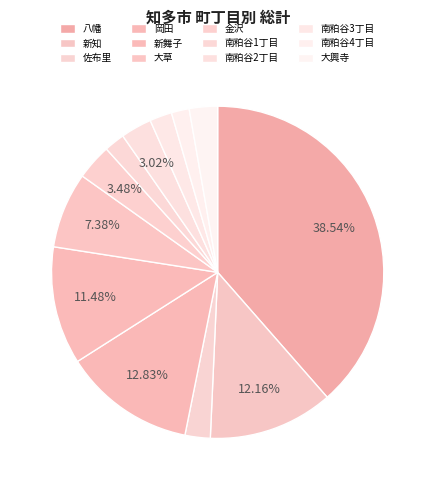

Count the number of slices in the pie.

12